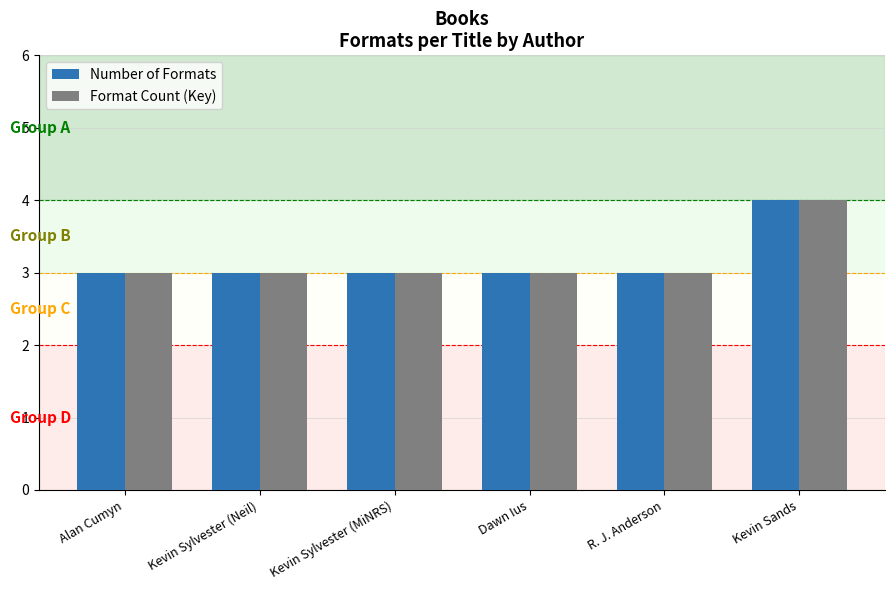

Is the value of Format Count (Key) at Kevin Sands greater than the value of Number of Formats at Kevin Sylvester (MiNRS)?

Yes